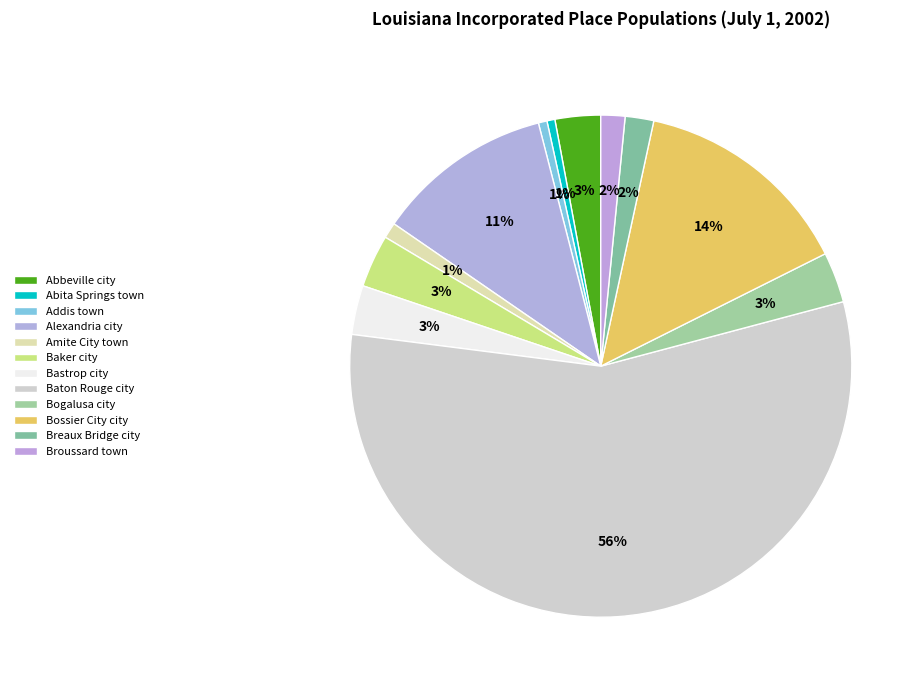

How many segments does this pie chart have?

12